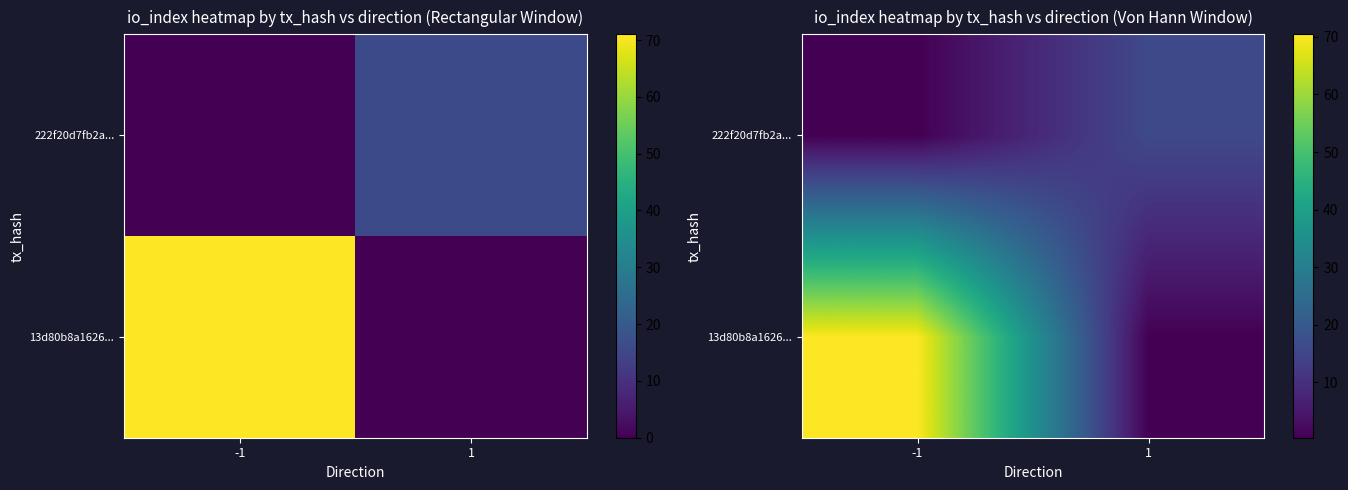

How many series are shown in this chart?

2